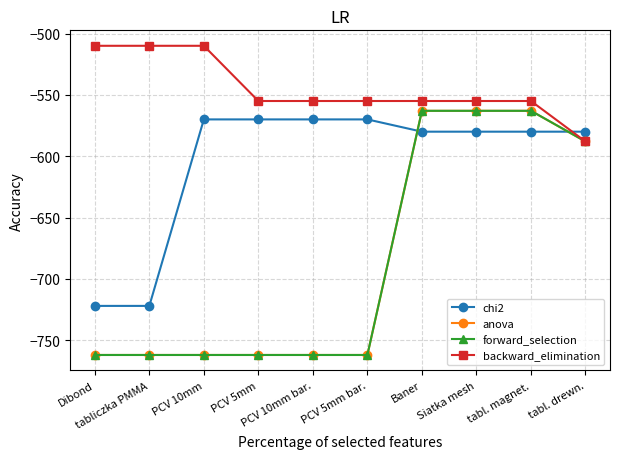

Is the value of backward_elimination at Siatka mesh greater than the value of anova at Siatka mesh?

Yes